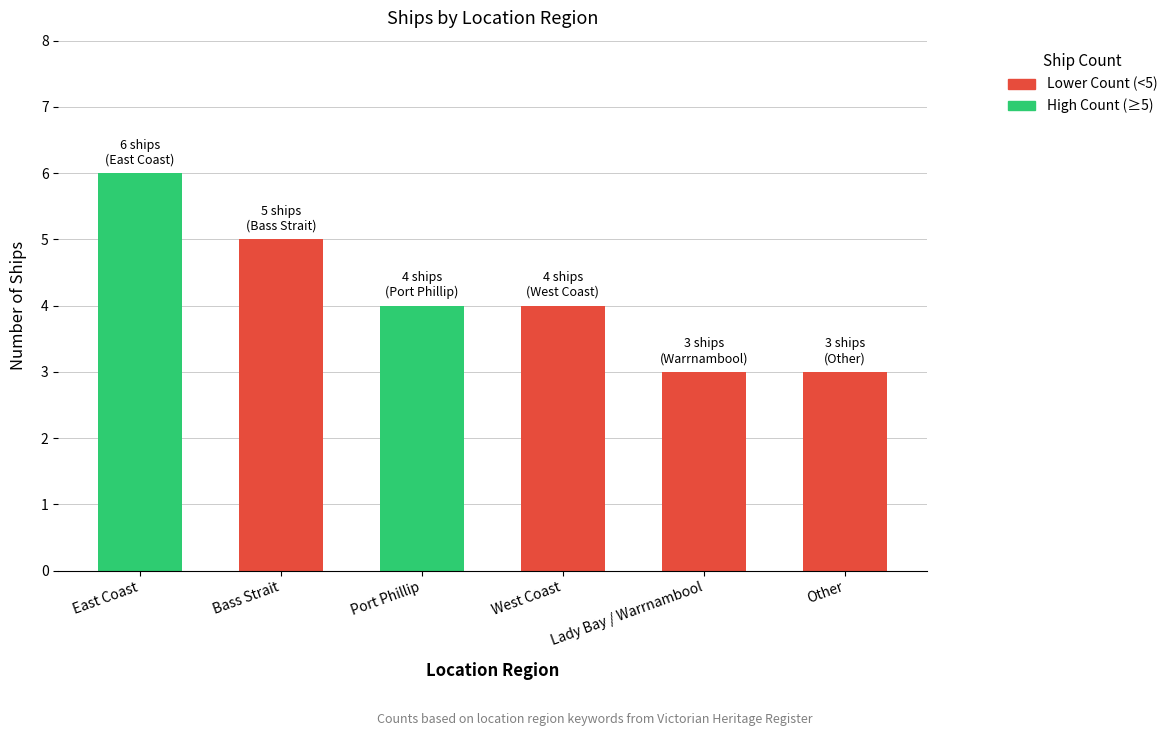

What position from the left is Bass Strait?

2